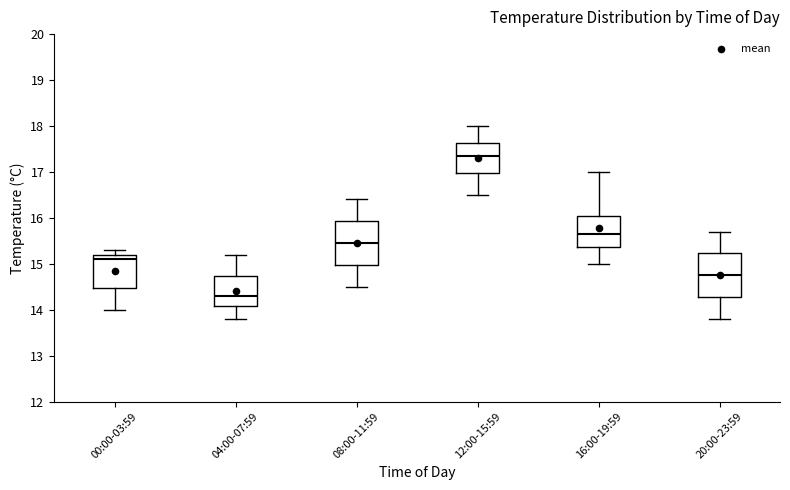

Which box's median line is the highest?

12:00-15:59